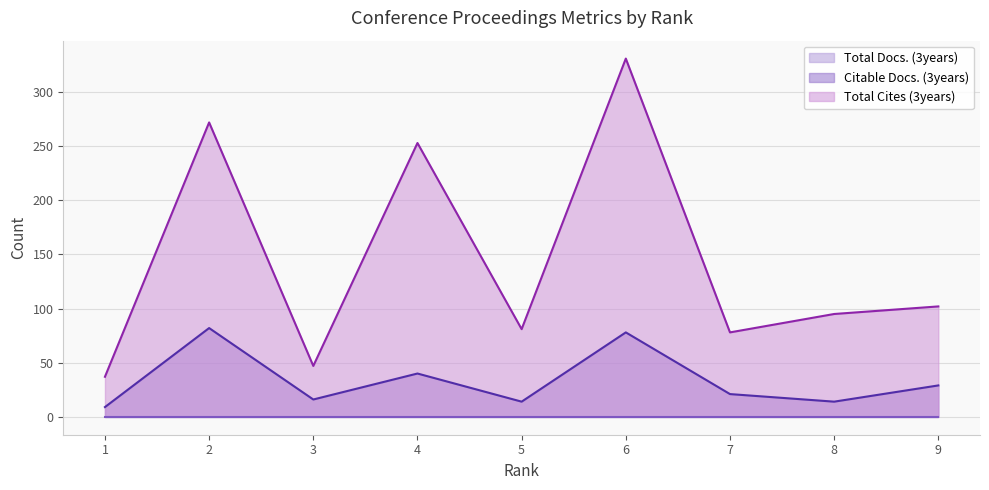

Which series has the largest total across all categories?

Total Cites (3years)